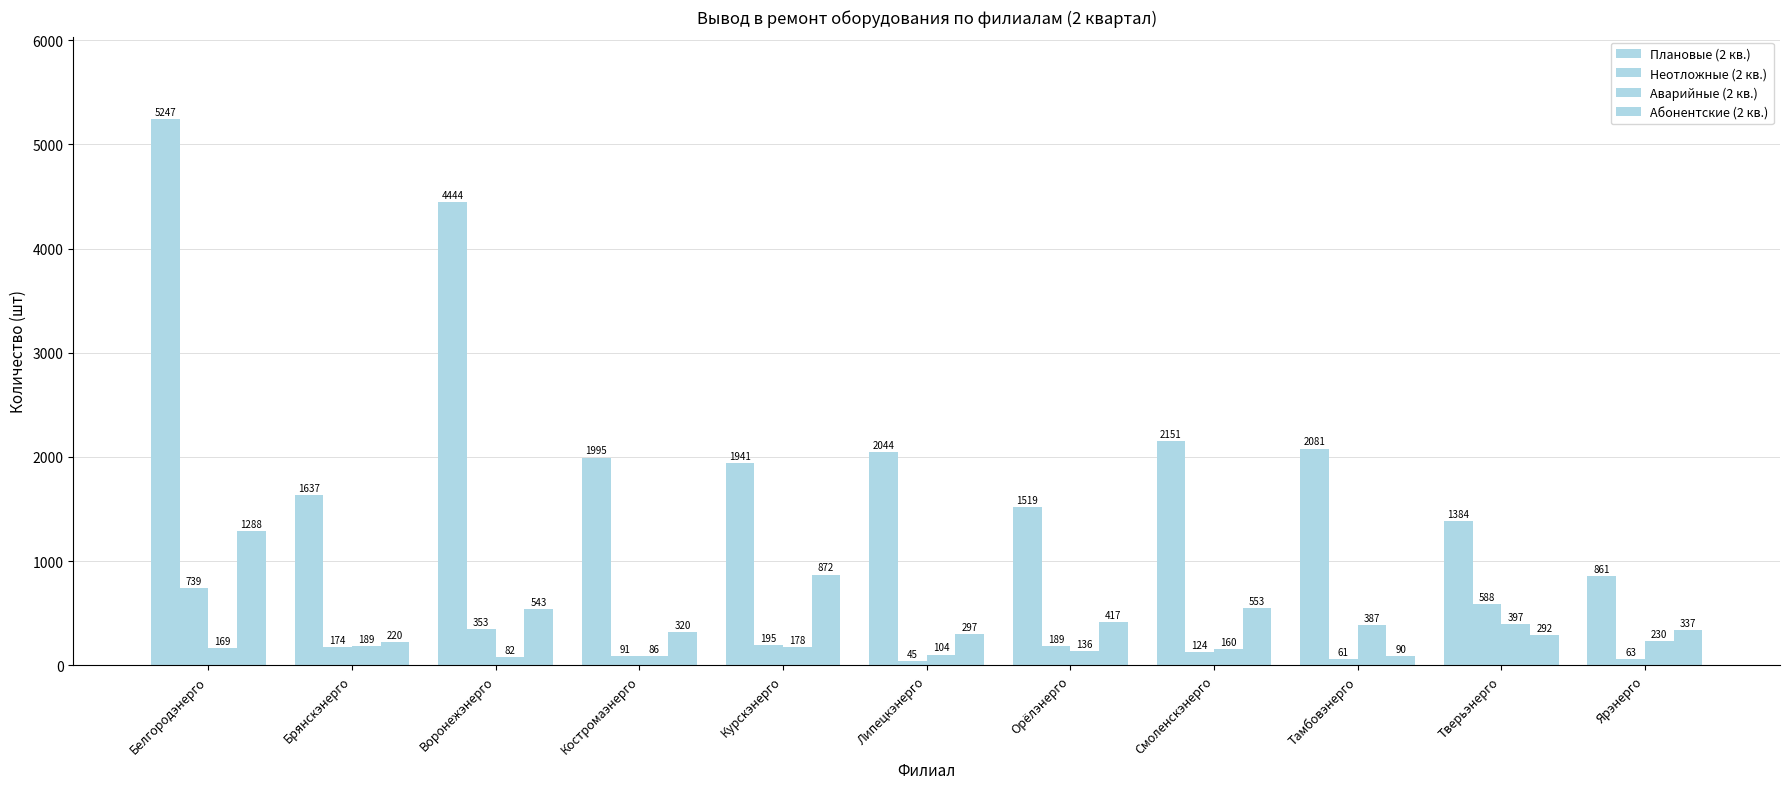

What position from the right is Брянскэнерго?

10